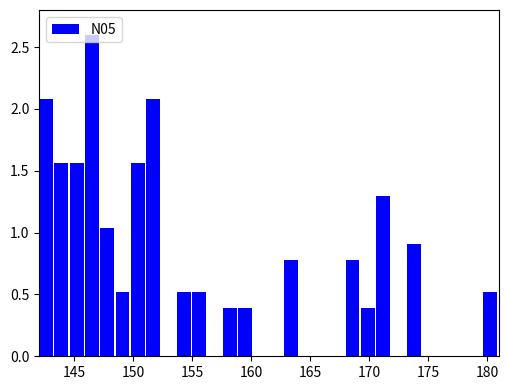

Read against the x-axis, roughly where is the centre of the tallest bar?

146.5